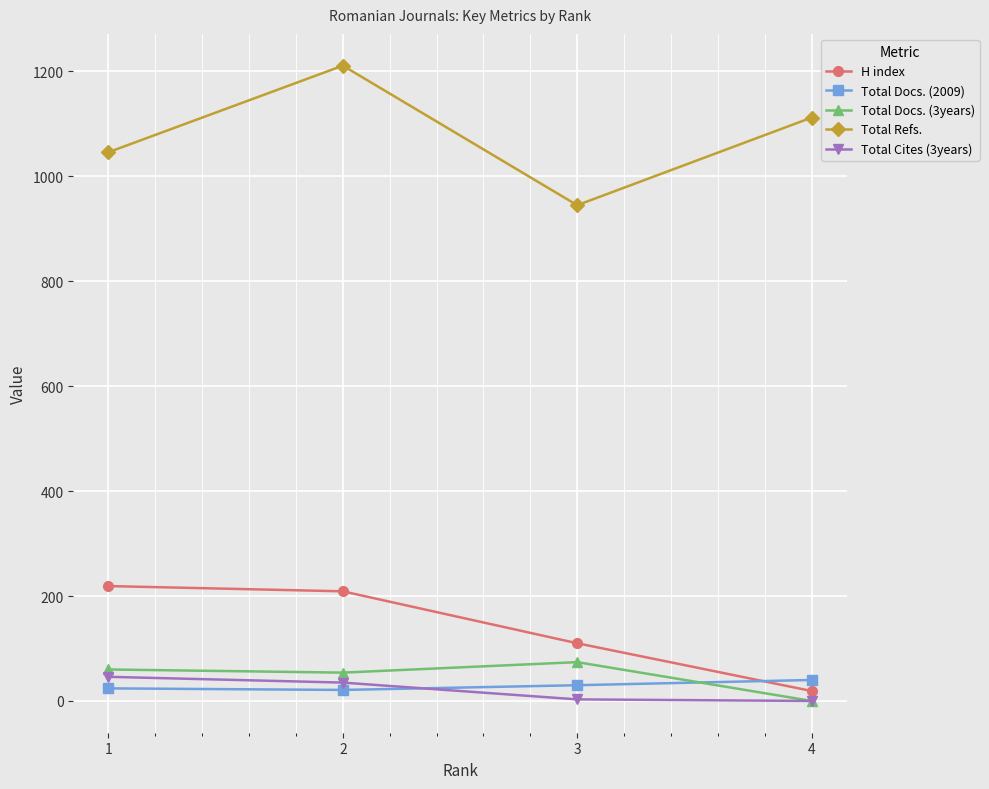

At how many categories does at least one series exceed 699?

4